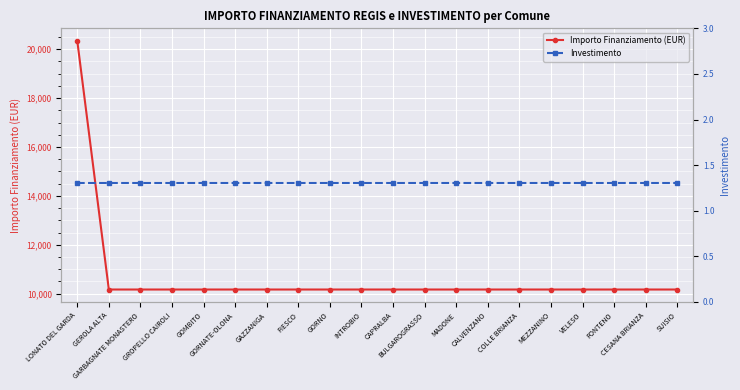

Reading left to right, what are all the values shown in this chart?

Importo Finanziamento (EUR): 20344.0	10172.0	10172.0	10172.0	10172.0	10172.0	10172.0	10172.0	10172.0	10172.0	10172.0	10172.0	10172.0	10172.0	10172.0	10172.0	10172.0	10172.0	10172.0	10172.0
Investimento: 1.3	1.3	1.3	1.3	1.3	1.3	1.3	1.3	1.3	1.3	1.3	1.3	1.3	1.3	1.3	1.3	1.3	1.3	1.3	1.3